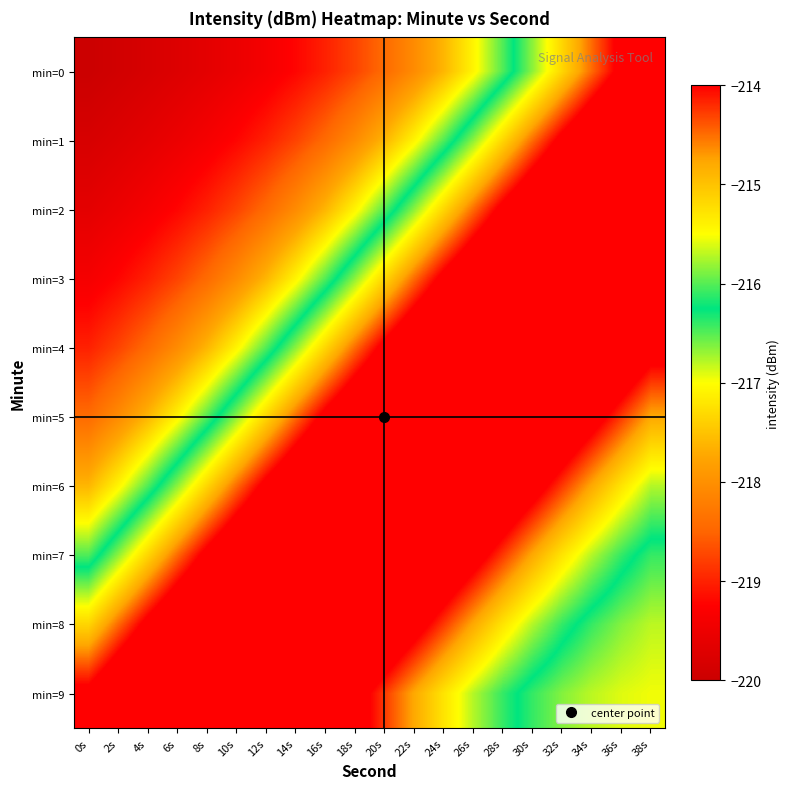

Reading right to left, what are all the values shown in this chart?

min=0: 38s=-213.3	36s=-213.8	34s=-214.5	32s=-215.2	30s=-215.8	28s=-216.5	26s=-217.1	24s=-217.6	22s=-218.1	20s=-218.4	18s=-218.8	16s=-219.0	14s=-219.2	12s=-219.4	10s=-219.5	8s=-219.6	6s=-219.7	4s=-219.8	2s=-219.9	0s=-220.0
min=1: 38s=-212.5	36s=-212.8	34s=-213.3	32s=-213.8	30s=-214.5	28s=-215.2	26s=-215.8	24s=-216.5	22s=-217.1	20s=-217.6	18s=-218.1	16s=-218.4	14s=-218.8	12s=-219.0	10s=-219.2	8s=-219.4	6s=-219.5	4s=-219.6	2s=-219.7	0s=-219.8
min=2: 38s=-212.4	36s=-212.3	34s=-212.5	32s=-212.8	30s=-213.3	28s=-213.8	26s=-214.5	24s=-215.2	22s=-215.8	20s=-216.5	18s=-217.1	16s=-217.6	14s=-218.1	12s=-218.4	10s=-218.8	8s=-219.0	6s=-219.2	4s=-219.4	2s=-219.5	0s=-219.6
min=3: 38s=-212.8	36s=-212.5	34s=-212.4	32s=-212.3	30s=-212.5	28s=-212.8	26s=-213.3	24s=-213.8	22s=-214.5	20s=-215.2	18s=-215.8	16s=-216.5	14s=-217.1	12s=-217.6	10s=-218.1	8s=-218.4	6s=-218.8	4s=-219.0	2s=-219.2	0s=-219.4
min=4: 38s=-213.7	36s=-213.2	34s=-212.8	32s=-212.5	30s=-212.4	28s=-212.3	26s=-212.5	24s=-212.8	22s=-213.3	20s=-213.8	18s=-214.5	16s=-215.2	14s=-215.8	12s=-216.5	10s=-217.1	8s=-217.6	6s=-218.1	4s=-218.4	2s=-218.8	0s=-219.0
min=5: 38s=-214.8	36s=-214.3	34s=-213.7	32s=-213.2	30s=-212.8	28s=-212.5	26s=-212.4	24s=-212.3	22s=-212.5	20s=-212.8	18s=-213.3	16s=-213.8	14s=-214.5	12s=-215.2	10s=-215.8	8s=-216.5	6s=-217.1	4s=-217.6	2s=-218.1	0s=-218.4
min=6: 38s=-215.7	36s=-215.3	34s=-214.8	32s=-214.3	30s=-213.7	28s=-213.2	26s=-212.8	24s=-212.5	22s=-212.4	20s=-212.3	18s=-212.5	16s=-212.8	14s=-213.3	12s=-213.8	10s=-214.5	8s=-215.2	6s=-215.8	4s=-216.5	2s=-217.1	0s=-217.6
min=7: 38s=-216.4	36s=-216.1	34s=-215.7	32s=-215.3	30s=-214.8	28s=-214.3	26s=-213.7	24s=-213.2	22s=-212.8	20s=-212.5	18s=-212.4	16s=-212.3	14s=-212.5	12s=-212.8	10s=-213.3	8s=-213.8	6s=-214.5	4s=-215.2	2s=-215.8	0s=-216.5
min=8: 38s=-216.8	36s=-216.6	34s=-216.4	32s=-216.1	30s=-215.7	28s=-215.3	26s=-214.8	24s=-214.3	22s=-213.7	20s=-213.2	18s=-212.8	16s=-212.5	14s=-212.4	12s=-212.3	10s=-212.5	8s=-212.8	6s=-213.3	4s=-213.8	2s=-214.5	0s=-215.2
min=9: 38s=-217.0	36s=-216.9	34s=-216.8	32s=-216.6	30s=-216.4	28s=-216.1	26s=-215.7	24s=-215.3	22s=-214.8	20s=-214.3	18s=-213.7	16s=-213.2	14s=-212.8	12s=-212.5	10s=-212.4	8s=-212.3	6s=-212.5	4s=-212.8	2s=-213.3	0s=-213.8